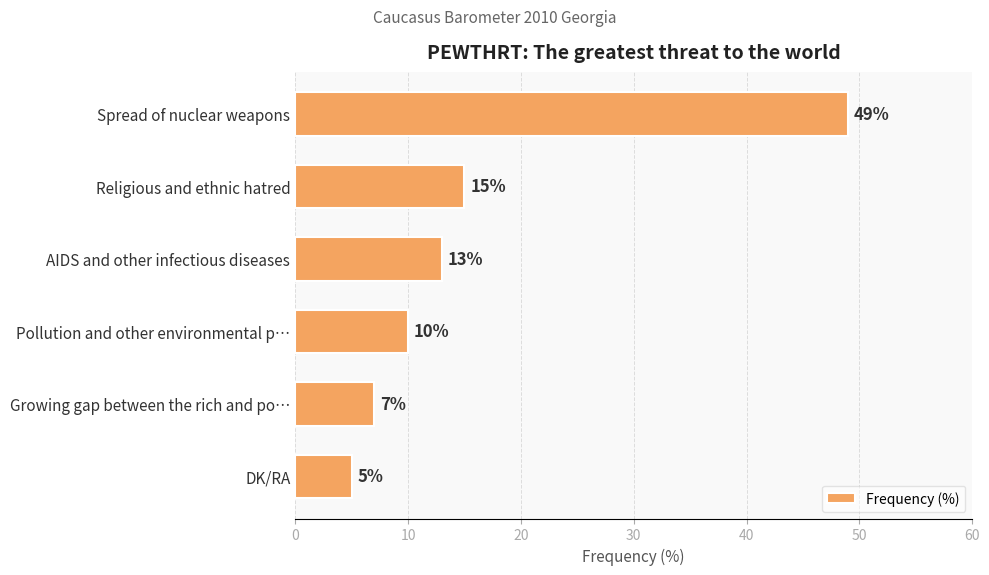

At which label is the value closest to 27?

Religious and ethnic hatred